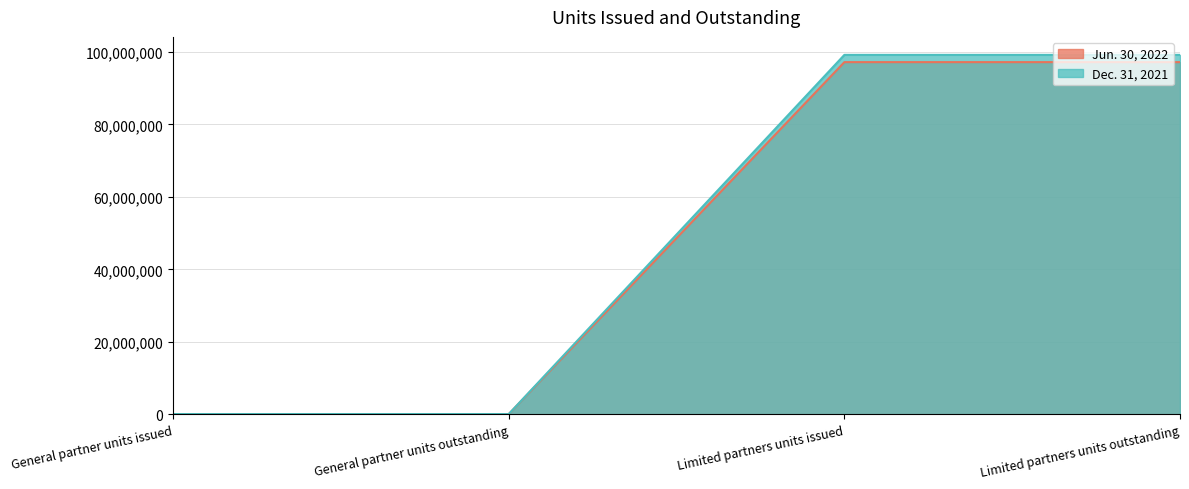

How many lines are shown in the chart?

2